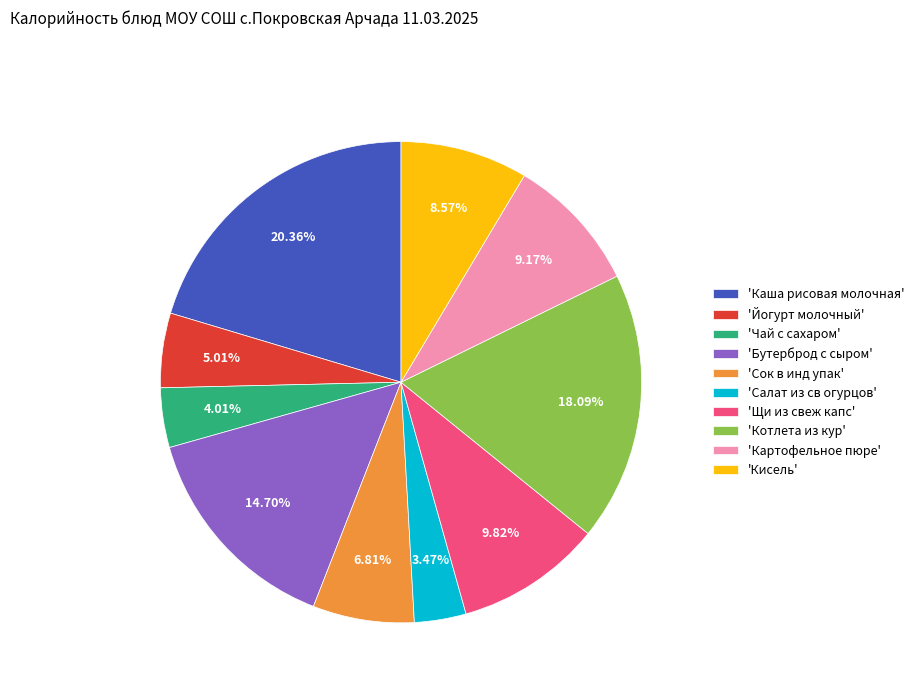

How many slices are in this pie chart?

10